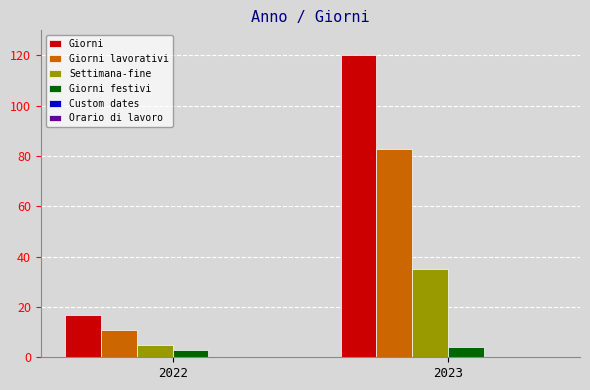

How many bars are there in each group?

4